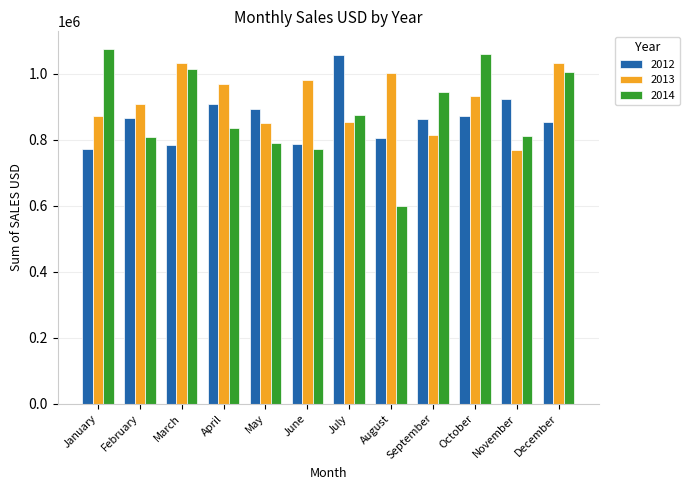

Rank the series by their maximum value, from lowest to highest.

2013, 2012, 2014